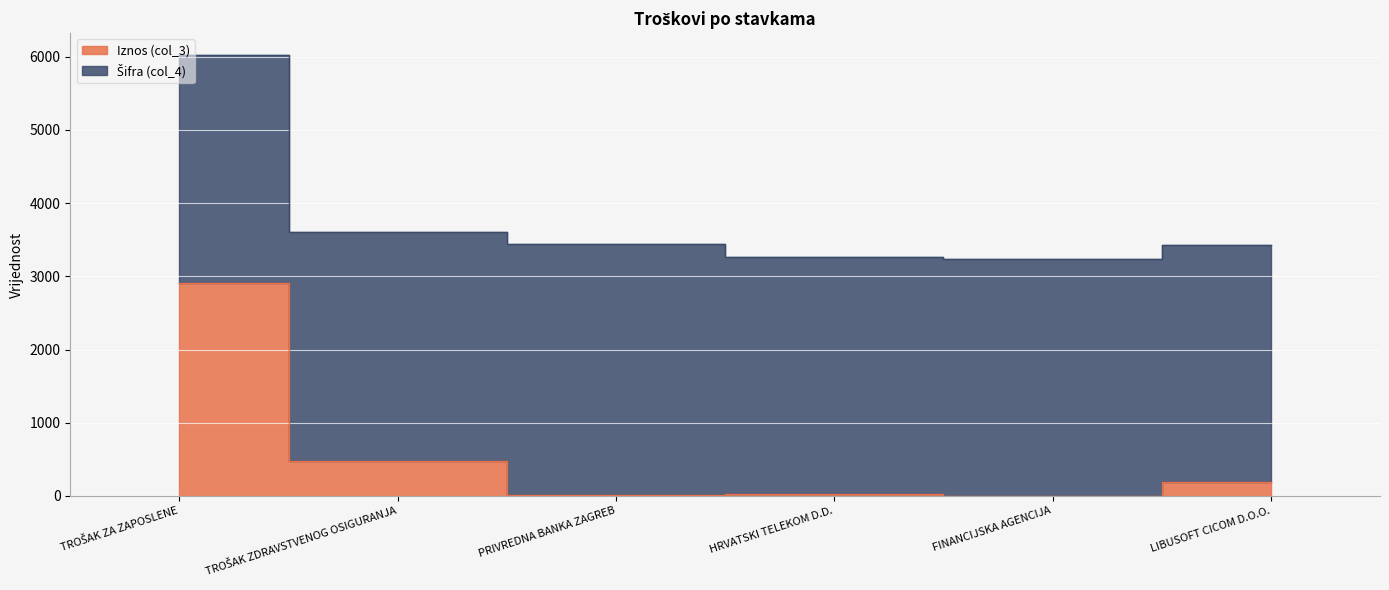

What is the label of the 3rd point from the left?

PRIVREDNA BANKA ZAGREB